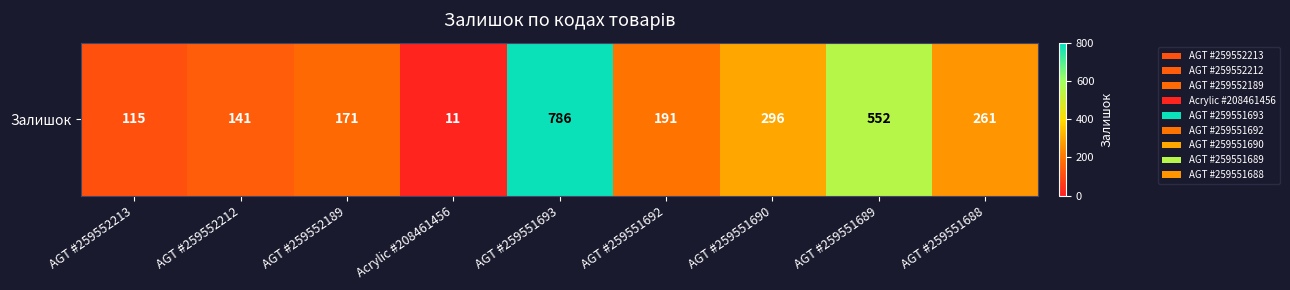

What is the sum of the values at AGT #259551689 and Acrylic #208461456?

563